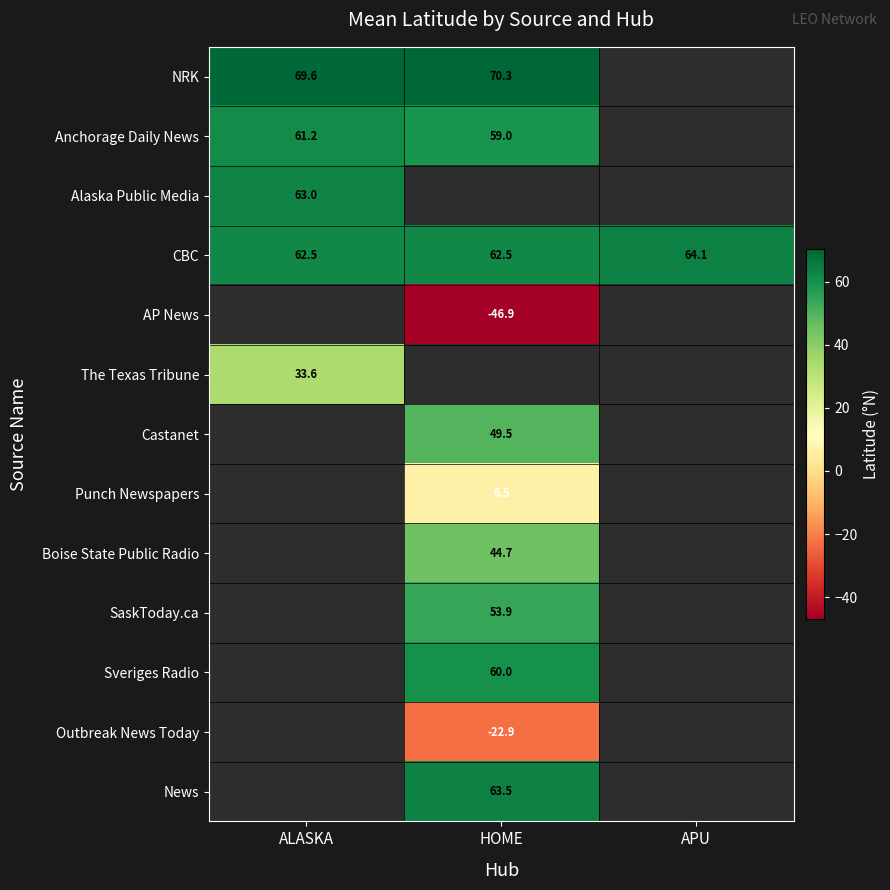

At how many categories does at least one series exceed -19?

3